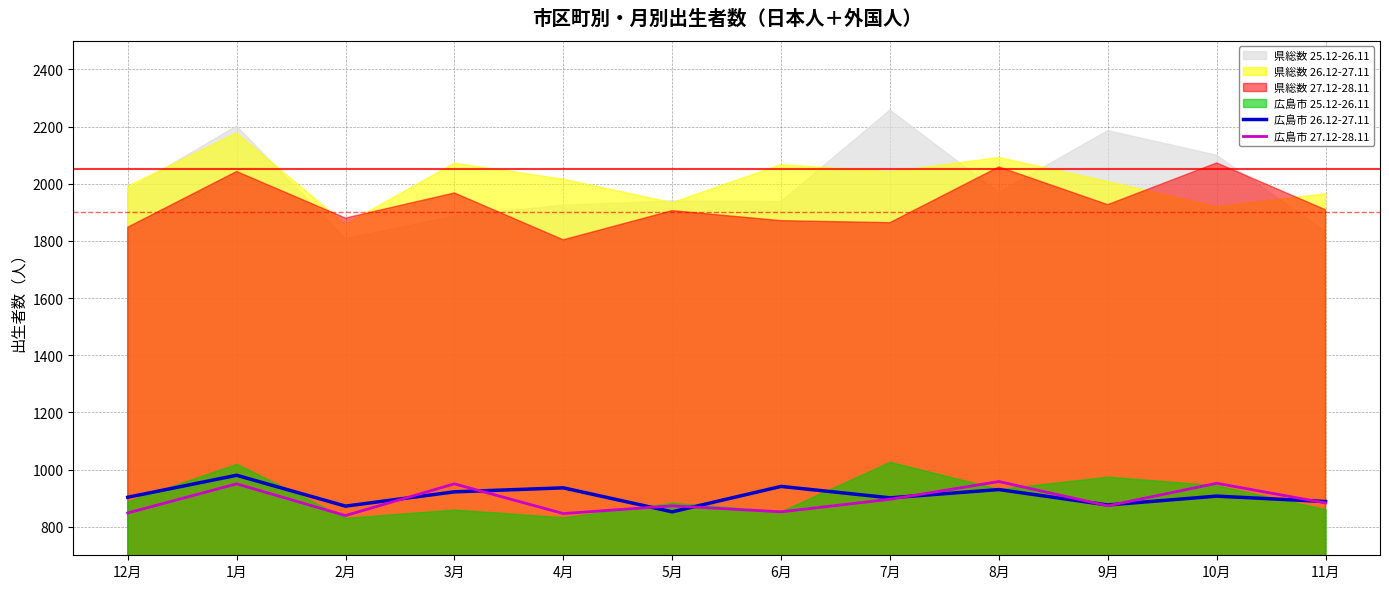

How many times do 広島市 26.12-27.11 and 広島市 27.12-28.11 cross each other?

8